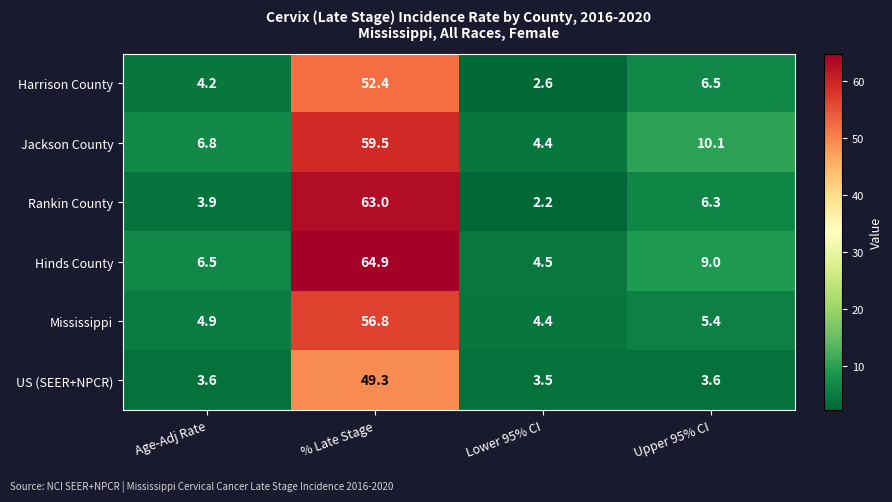

What is the highest value of the Jackson County series?

59.5